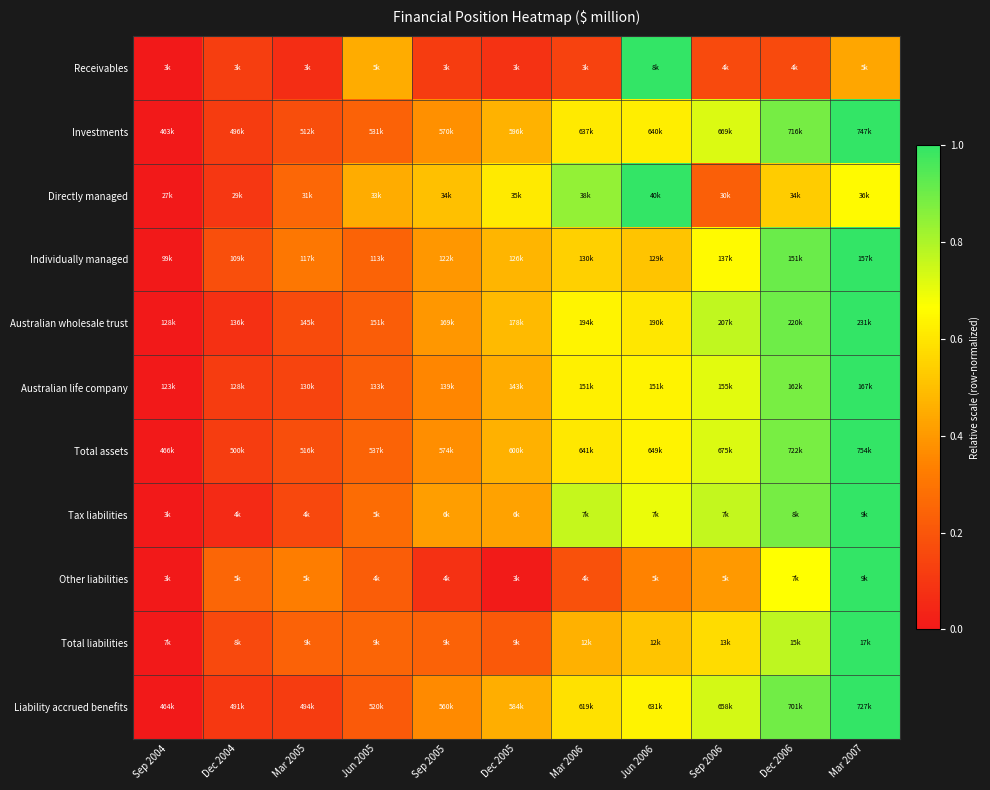

How many data points does each series have?

11